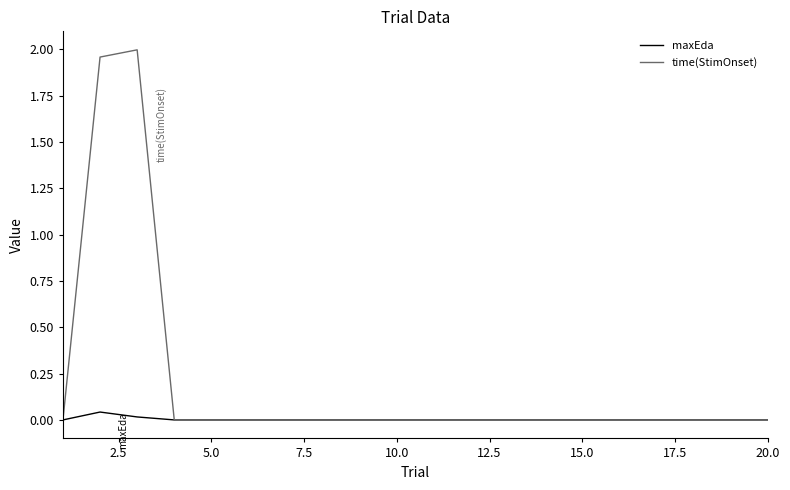

List the series in order of their overall mean, highest first.

time(StimOnset), maxEda